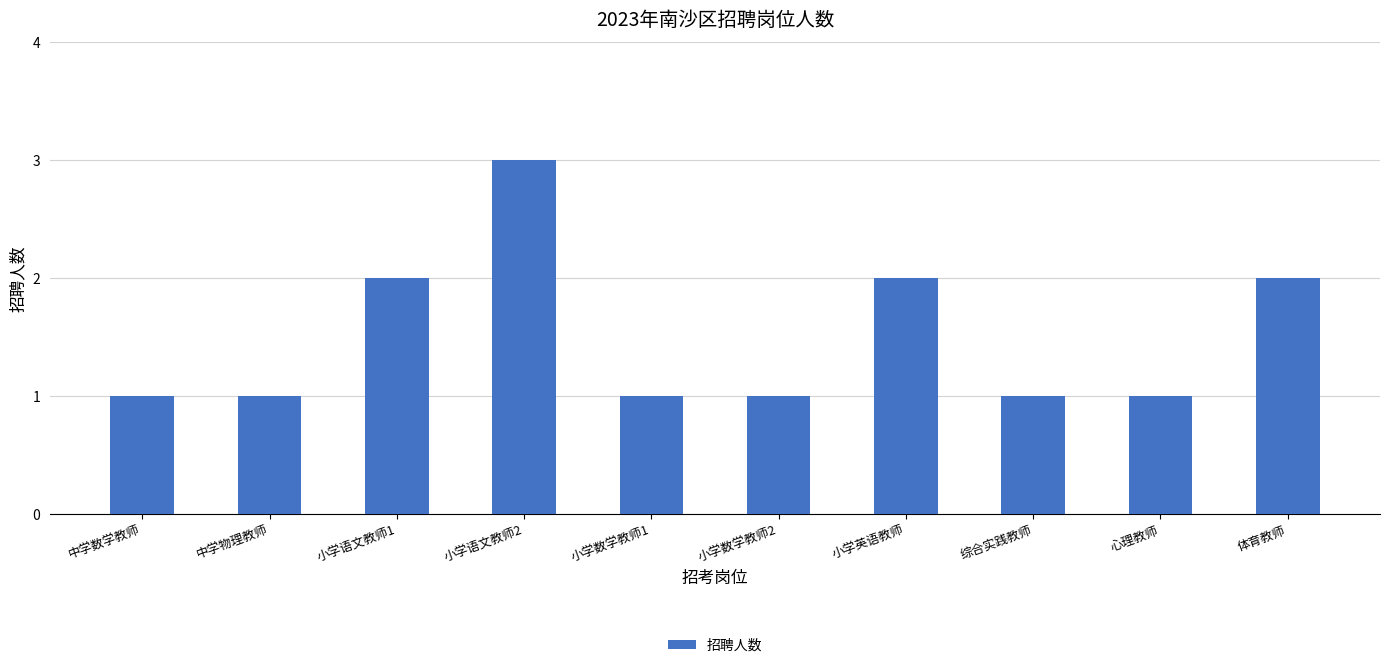

What position from the left is 心理教师?

9